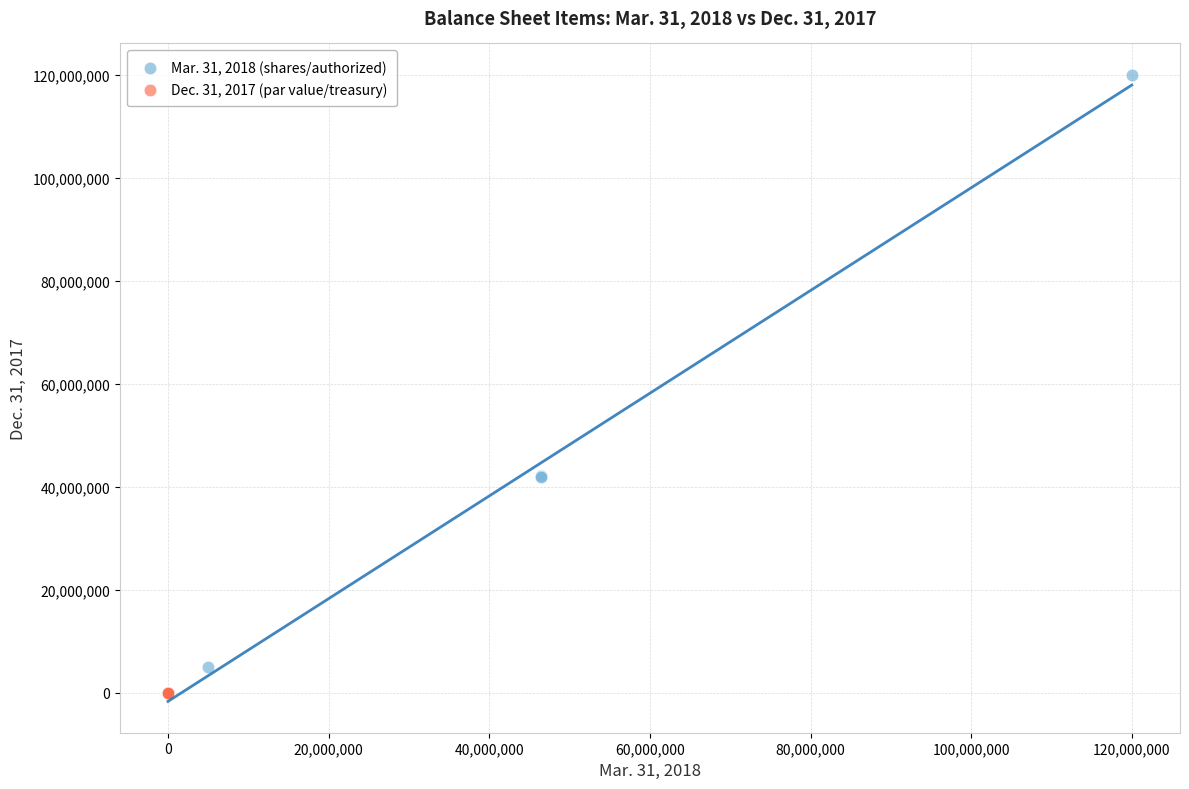

Which series contains the highest Y value?

Mar. 31, 2018 (shares/authorized)